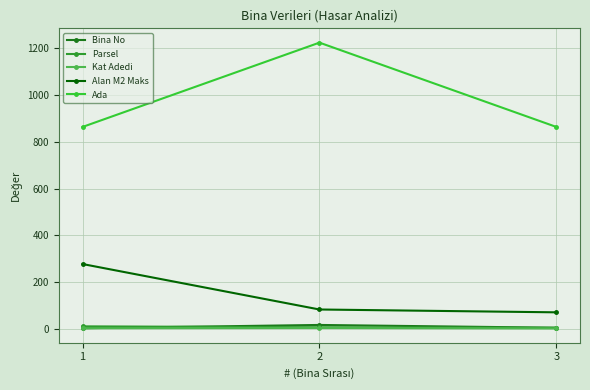

What is the value of the Parsel point at the 2nd from the left?

6.0